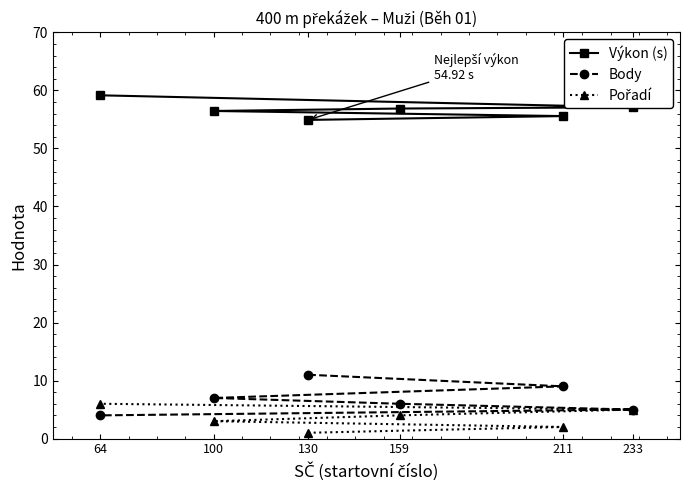

Which has a higher value, 64 or 233?

64